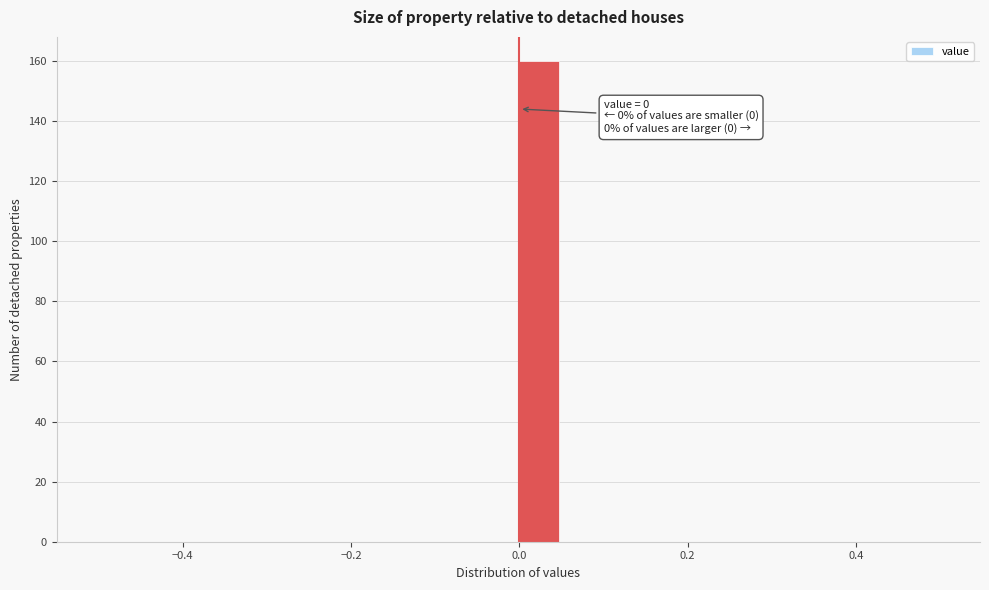

Read against the x-axis, roughly where is the centre of the tallest bar?

0.02